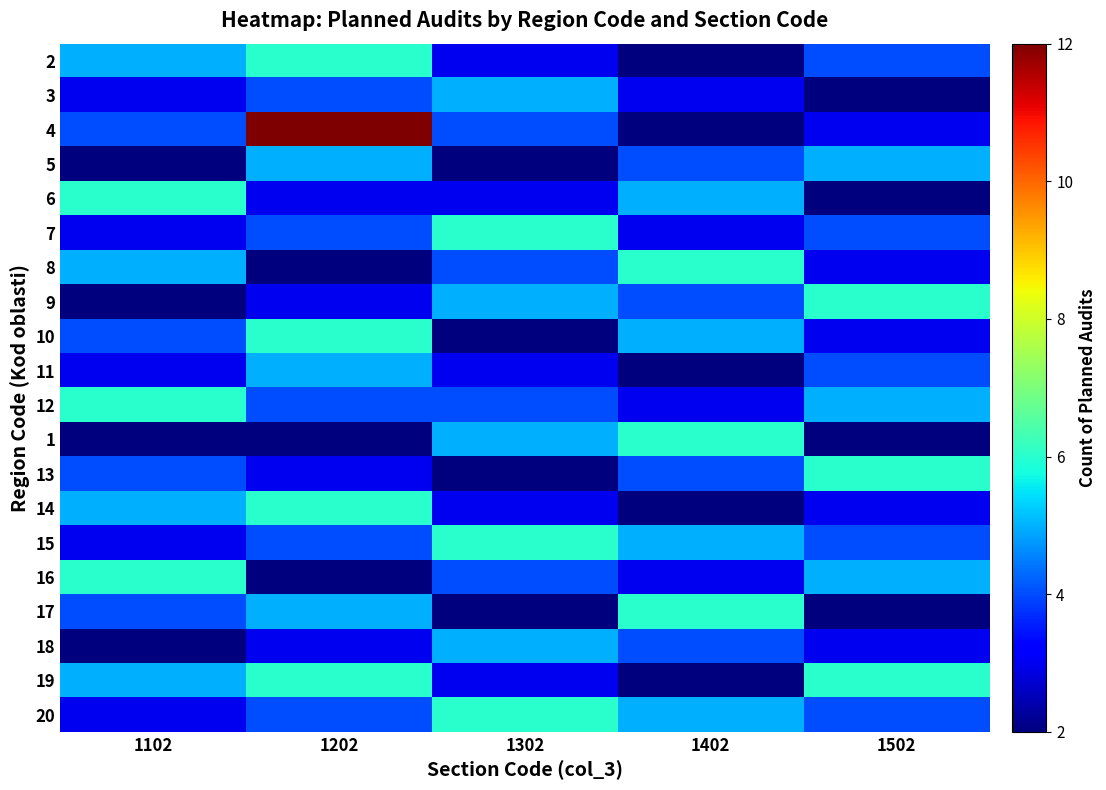

Which has a higher value, 1202 or 1402?

1202